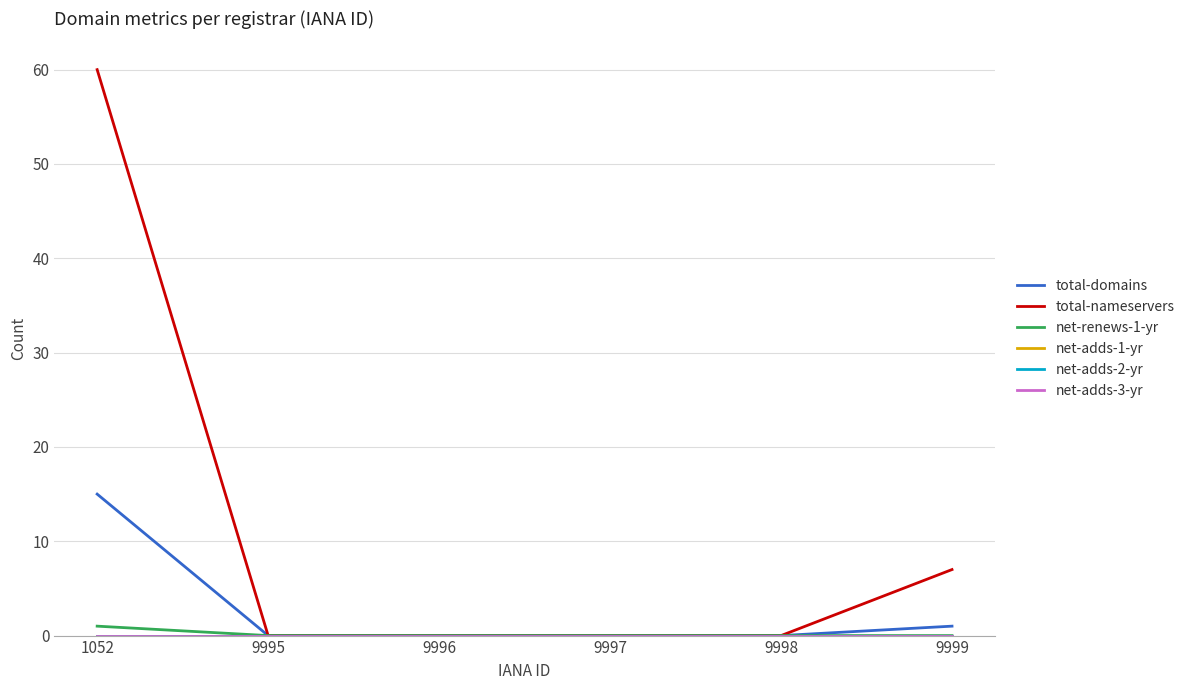

What is the maximum value for net-renews-1-yr?

1